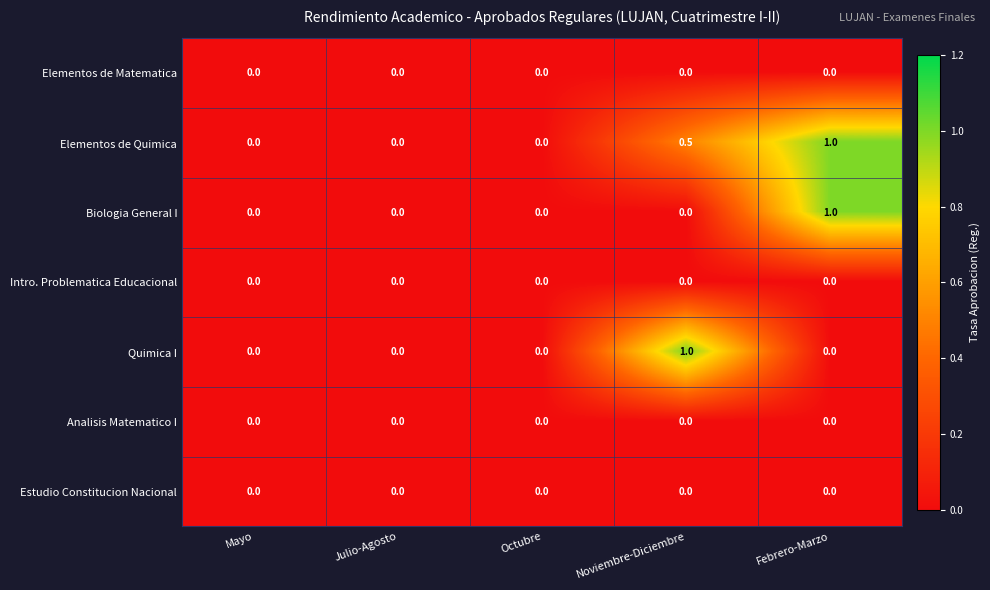

The Elementos de Quimica series shows 0.5 at Noviembre-Diciembre. True or false?

True